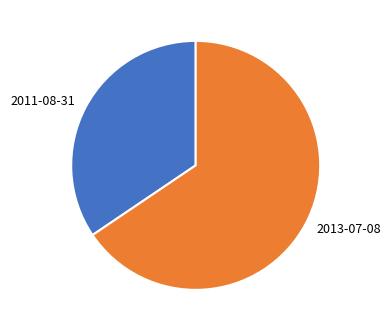

Count the number of slices in the pie.

2